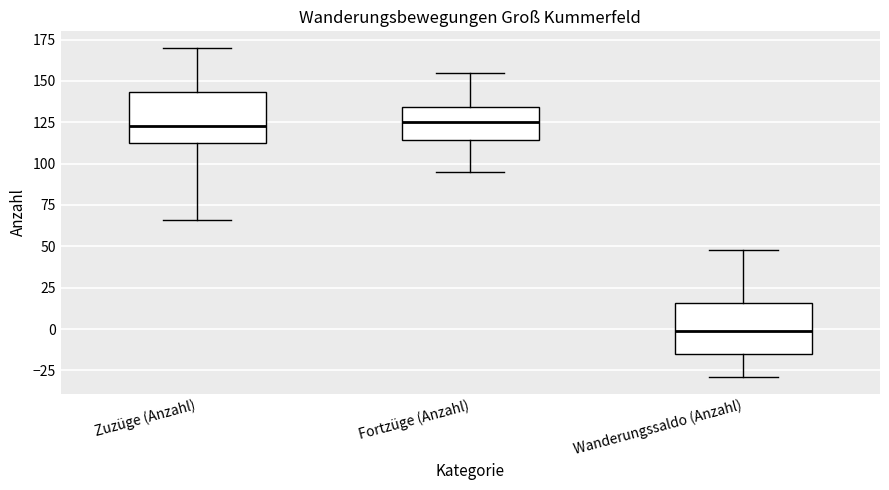

Reading left to right, transcribe this box plot: for each box, give where its median line is, the range the box spans, and where its two whiskers end, as read against the y-axis. The values are not printed on the chart, so give them approximately, as read against the axis.

Zuzüge (Anzahl): median 125, box 115 to 145, whiskers 65 to 170
Fortzüge (Anzahl): median 125, box 115 to 135, whiskers 95 to 155
Wanderungssaldo (Anzahl): median 0, box -15 to 15, whiskers -30 to 50